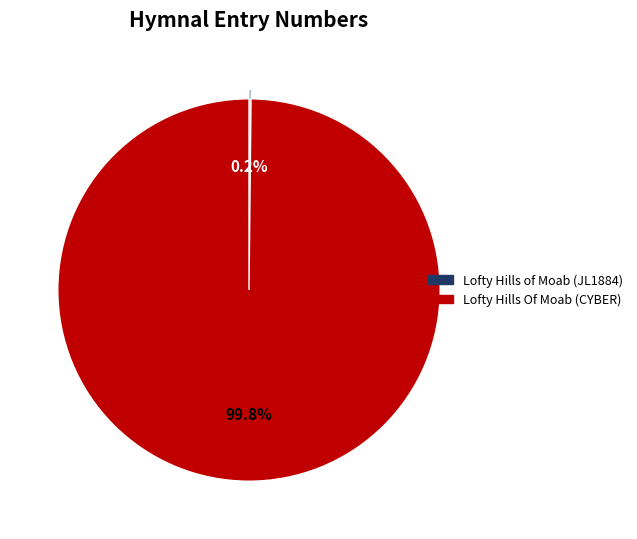

What is the majority slice?

Lofty Hills Of Moab (CYBER)